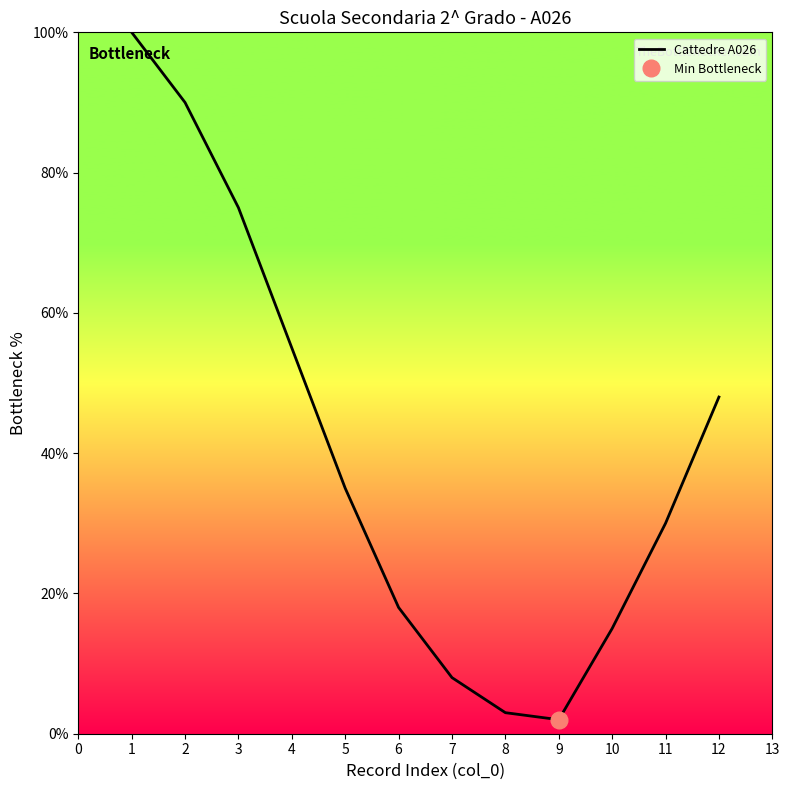

What is the difference between the maximum and minimum values?

98